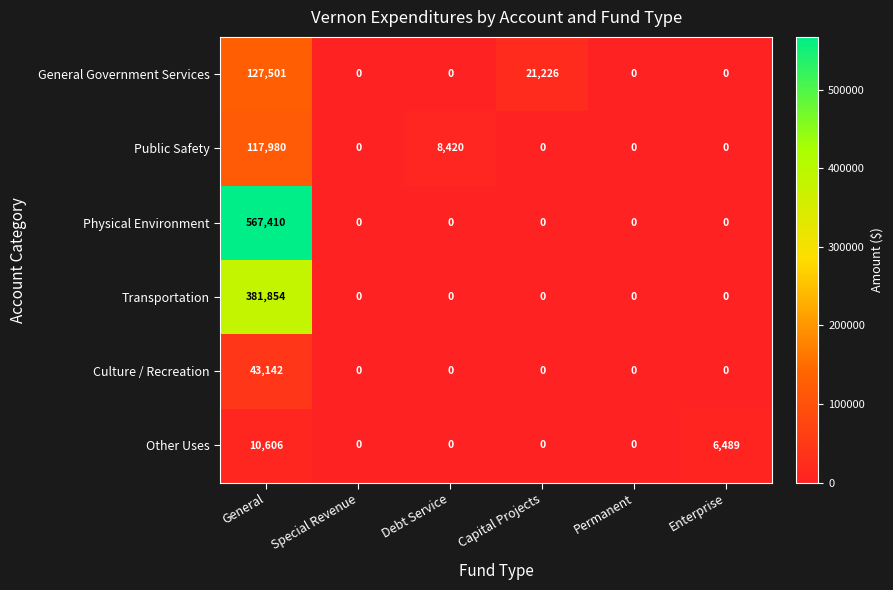

At General, list the series in order from largest to smallest.

Physical Environment, Transportation, General Government Services, Public Safety, Culture / Recreation, Other Uses